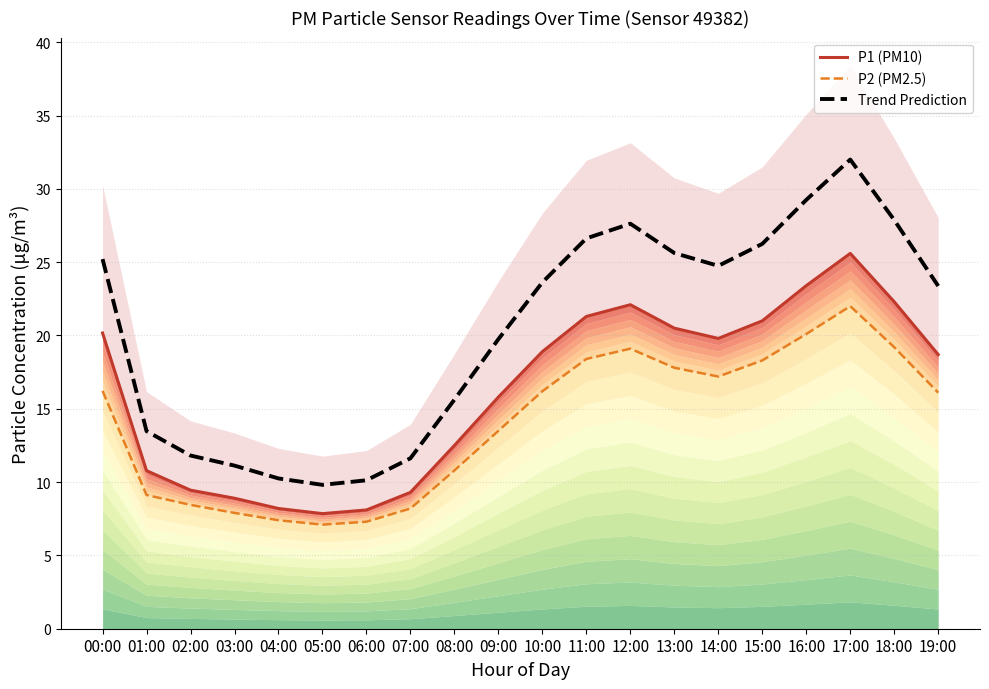

The value of P2 (PM2.5) at 05:00 is 1.7. True or false?

False